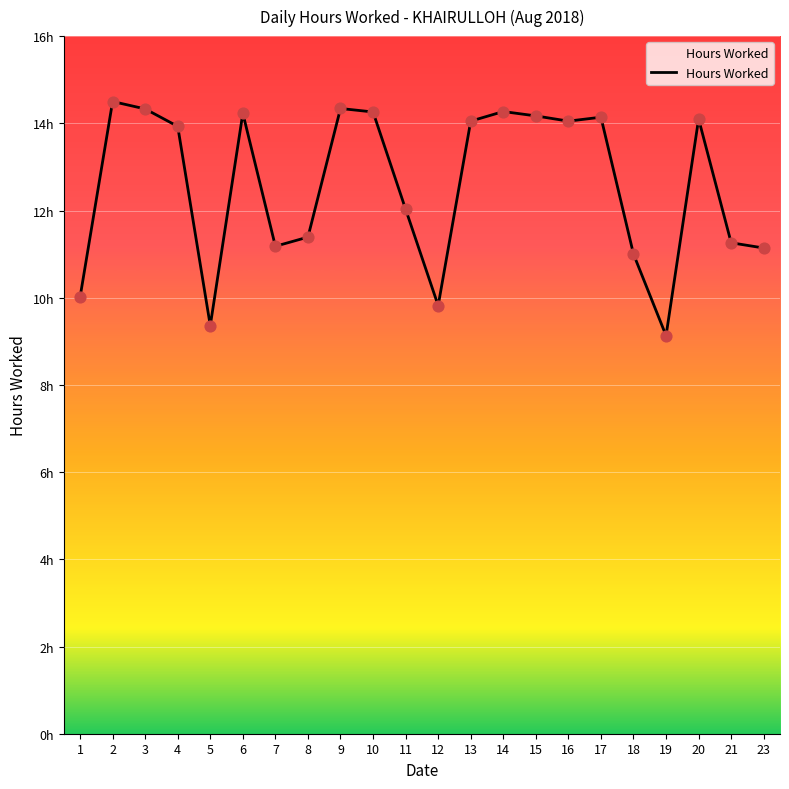

Is this an area chart (filled region under the line)?

Yes